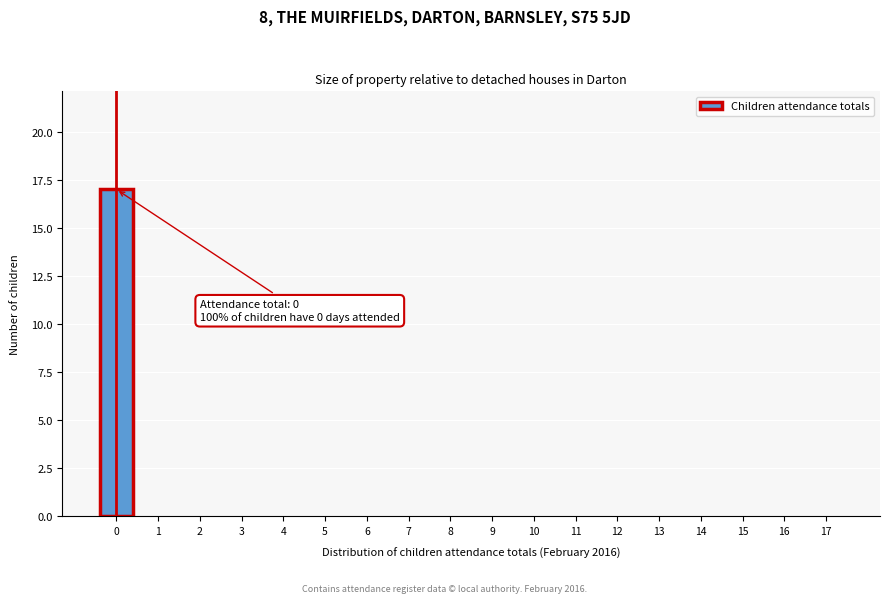

Reading right to left, transcribe all the data shown in this chart.

17=0	16=0	15=0	14=0	13=0	12=0	11=0	10=0	9=0	8=0	7=0	6=0	5=0	4=0	3=0	2=0	1=0	0=17